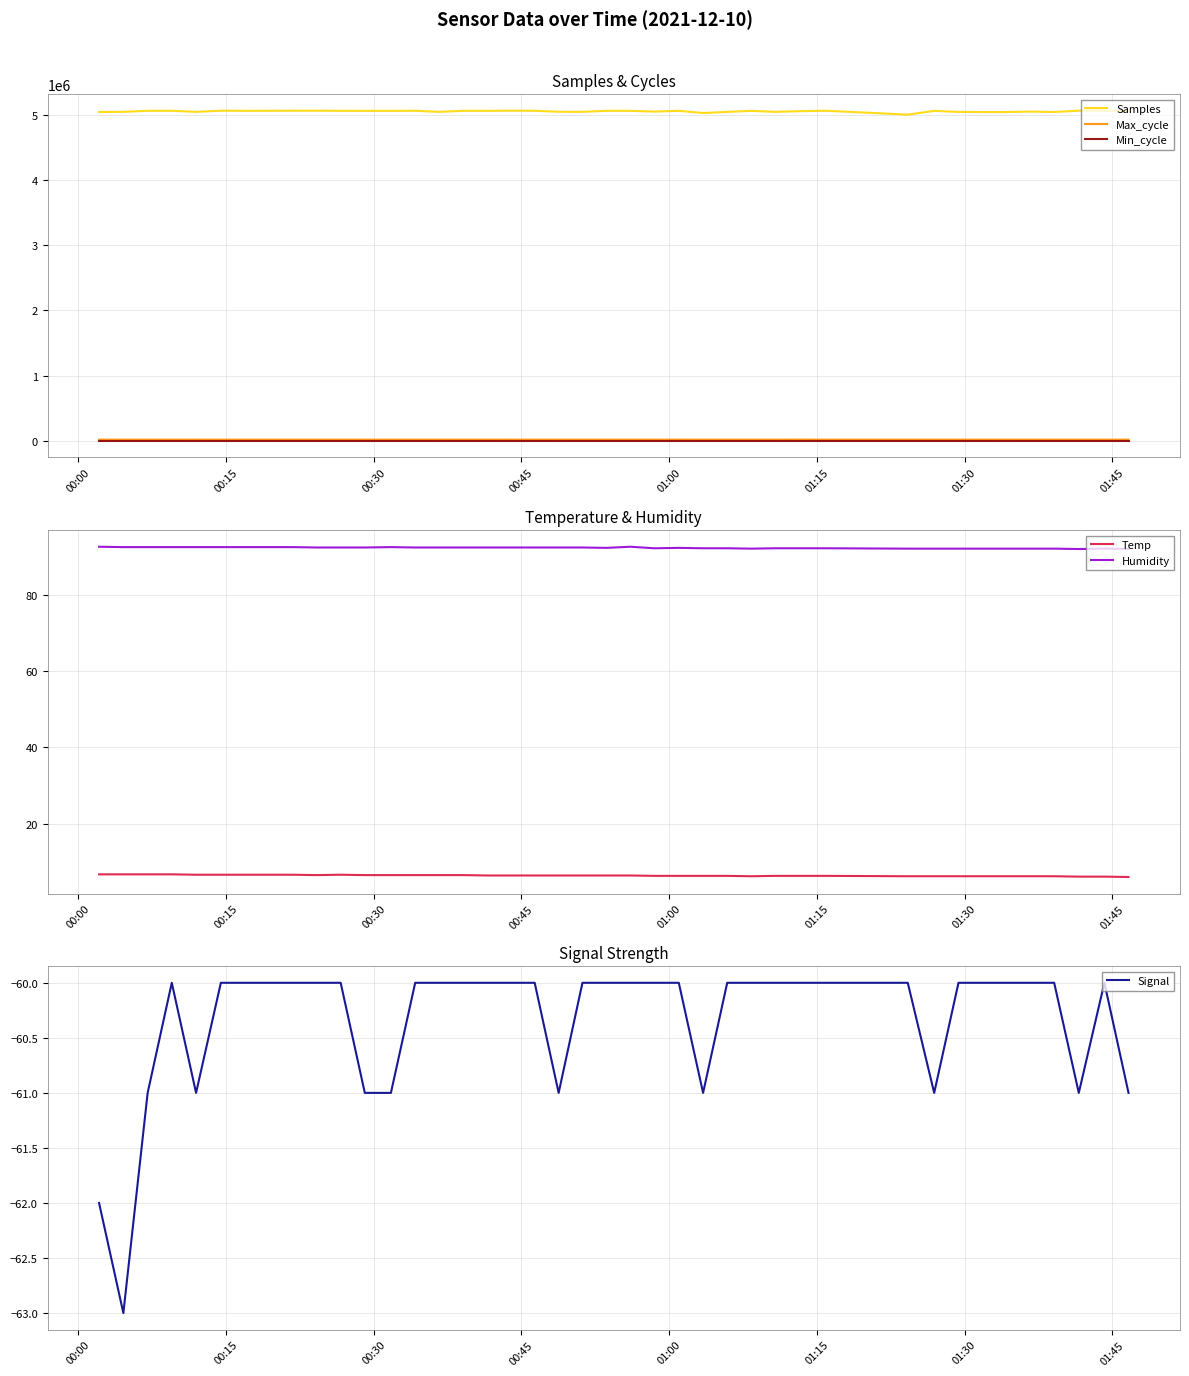

True or false: Signal and Min_cycle intersect in this chart.

False